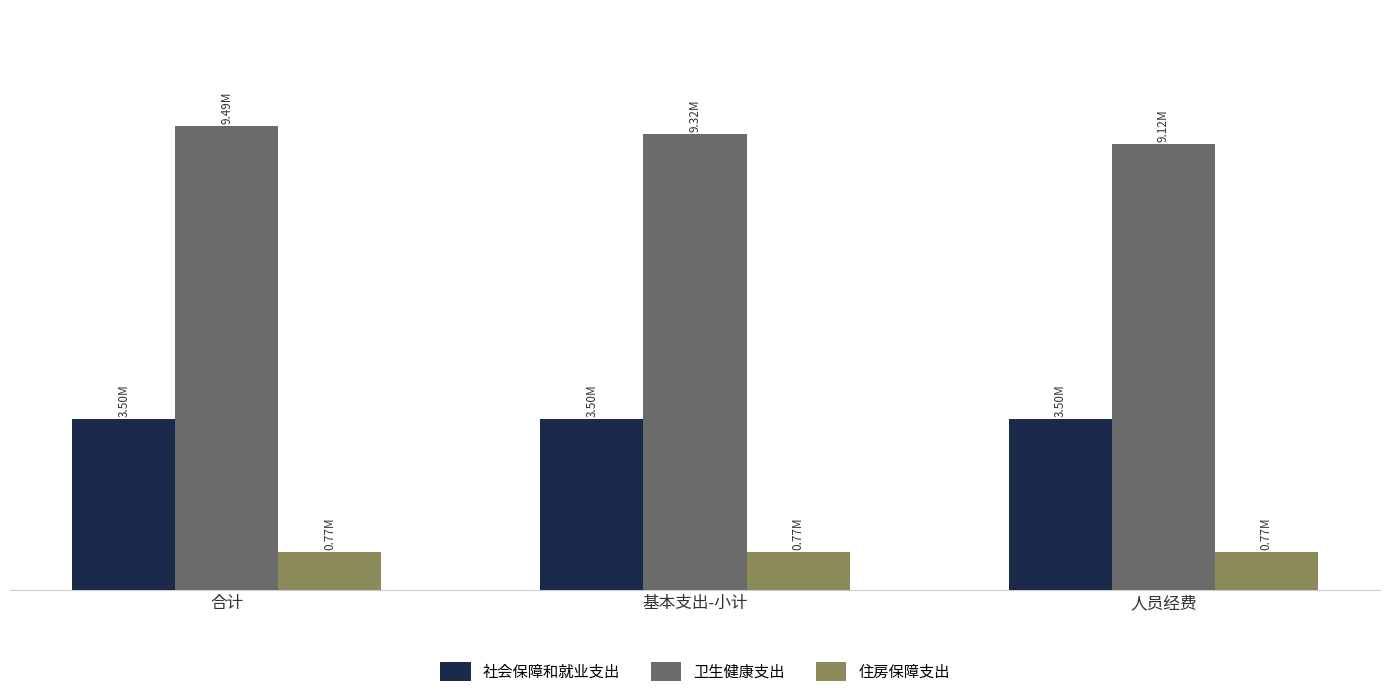

What is the lowest value of the 卫生健康支出 series?

9119532.4